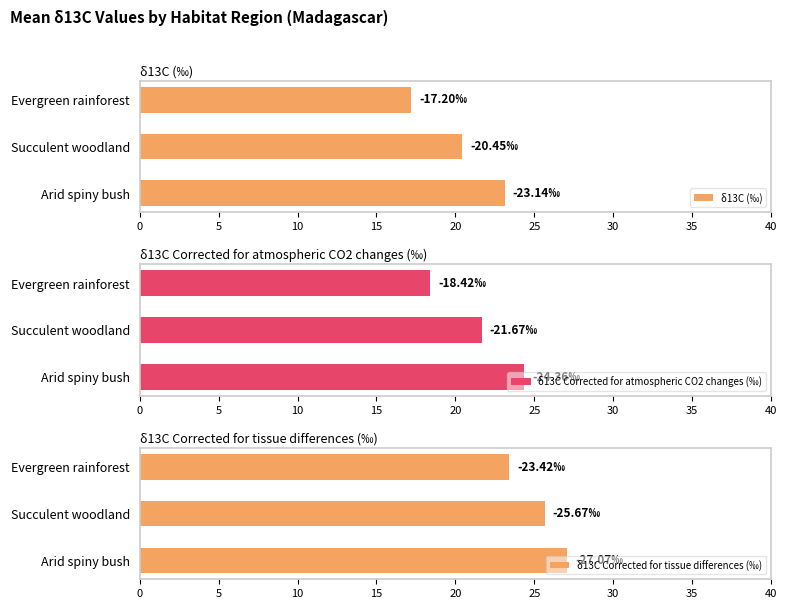

Rank the series by their maximum value, from highest to lowest.

δ13C Corrected for tissue differences (‰), δ13C Corrected for atmospheric CO2 changes (‰), δ13C (‰)